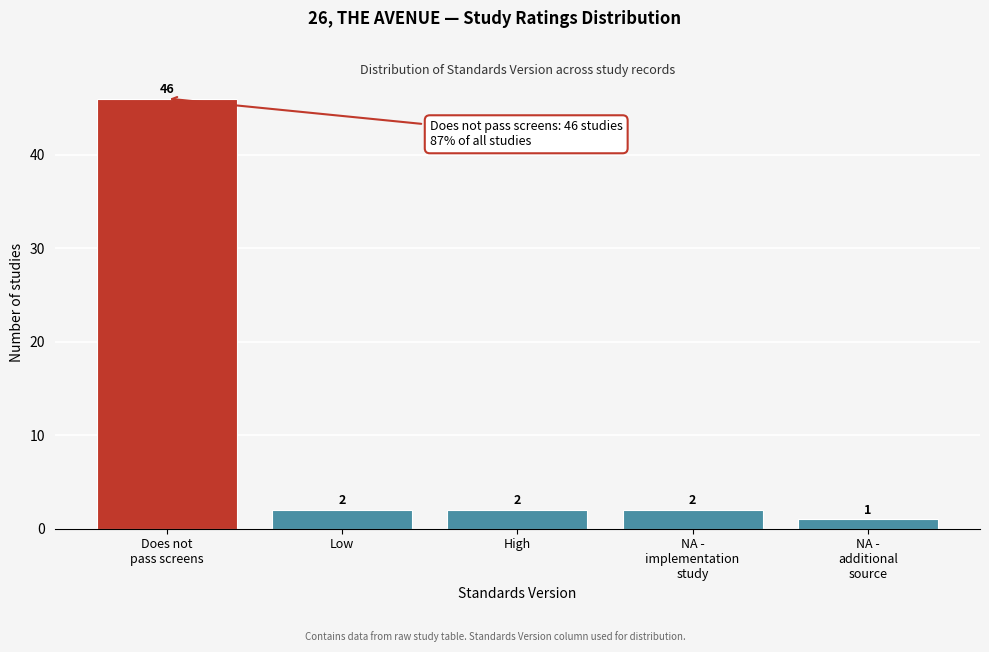

Reading left to right, list all the values displayed in this chart.

46	2	2	2	1